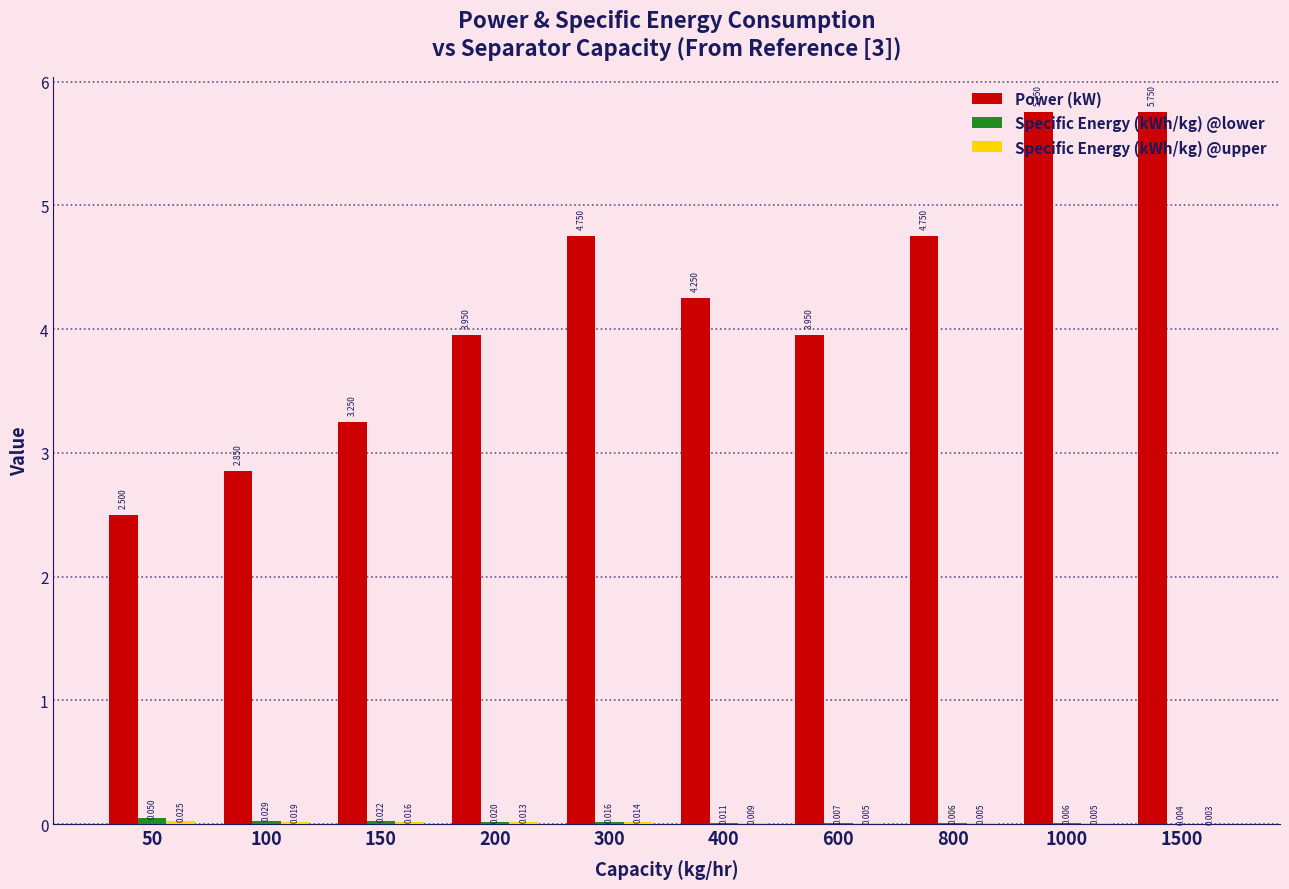

Between 100 and 1500, which series saw the biggest shift?

Power (kW)